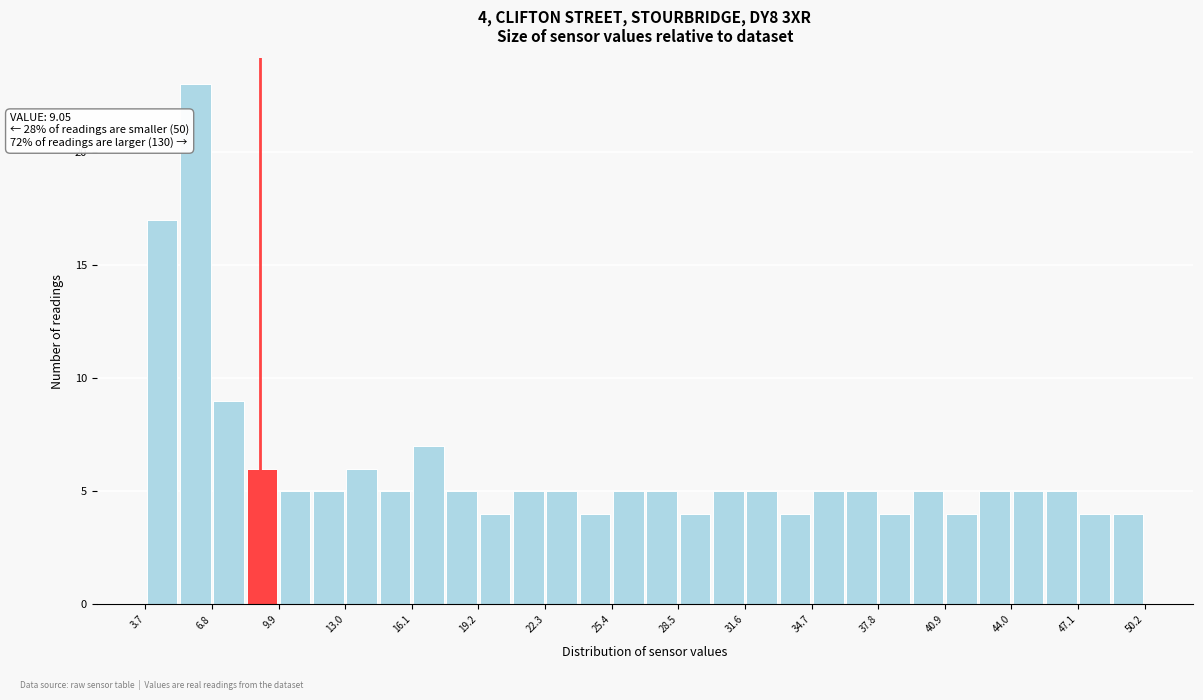

Around what value on the x-axis is the tallest bar? Give the approximate position of its centre, as read against the axis.

6.0